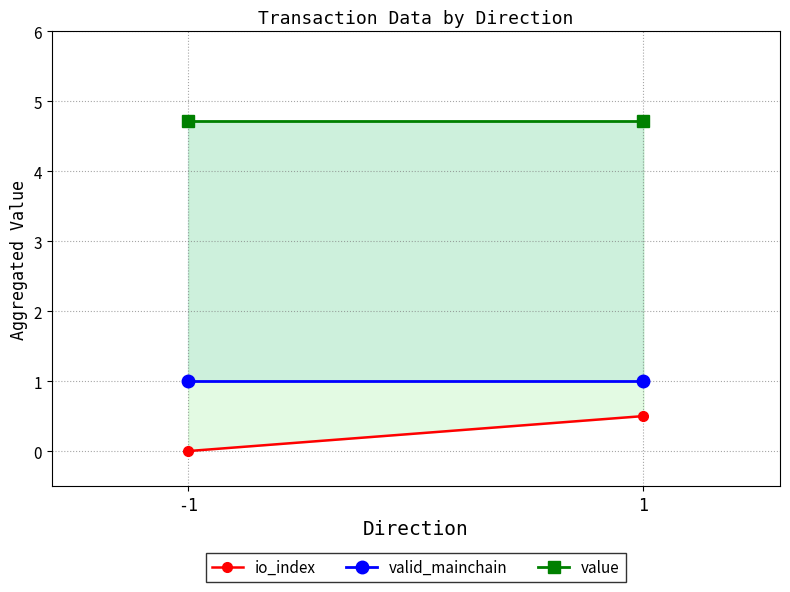

What is the sum of all io_index values?

0.5